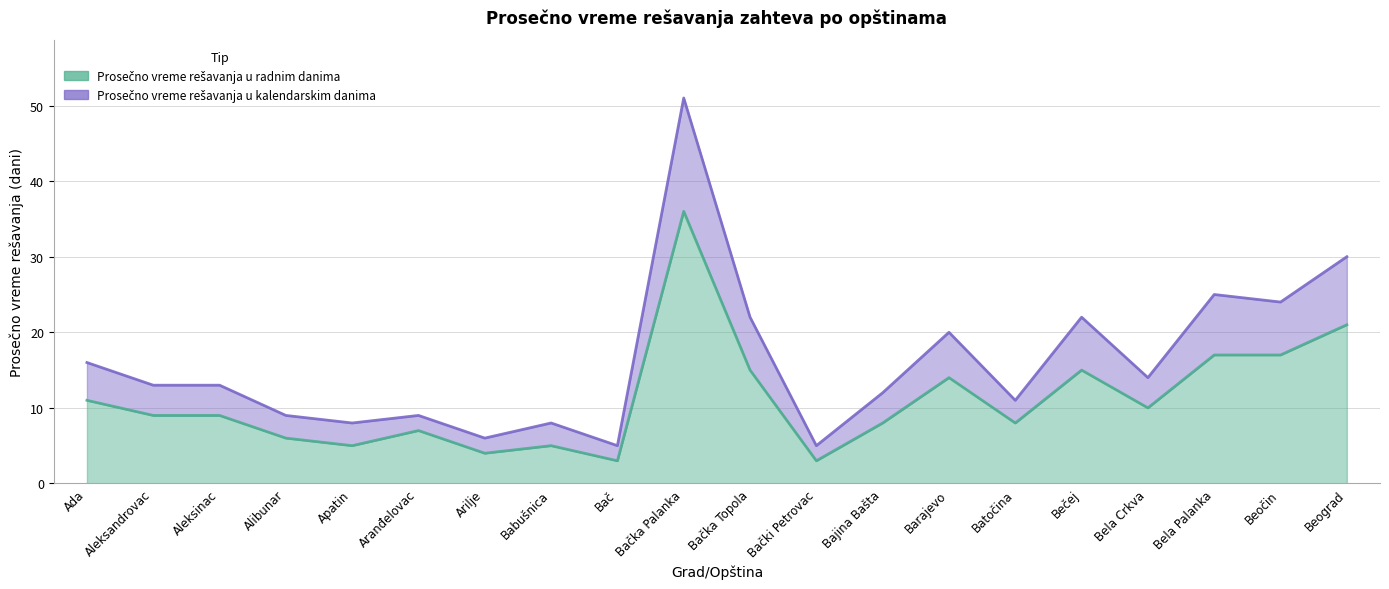

True or false: Prosečno vreme rešavanja u radnim danima and Prosečno vreme rešavanja u kalendarskim danima cross at least once.

False